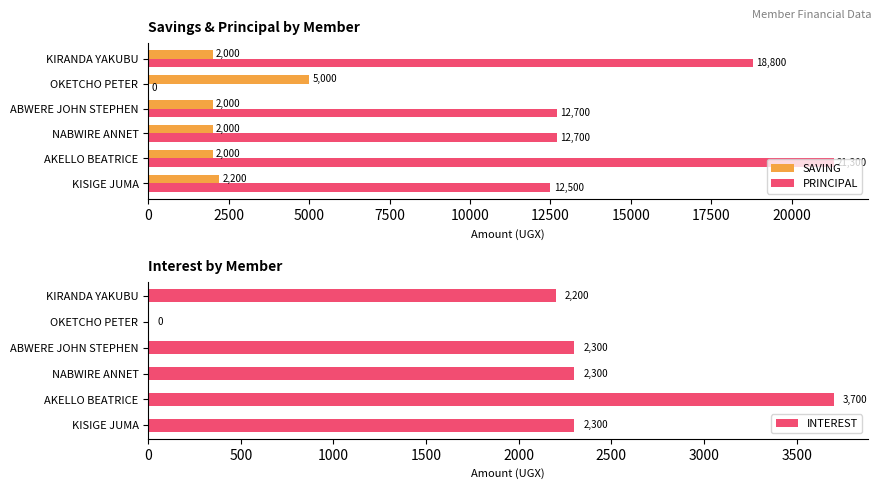

What is the sum of all SAVING values?

15200